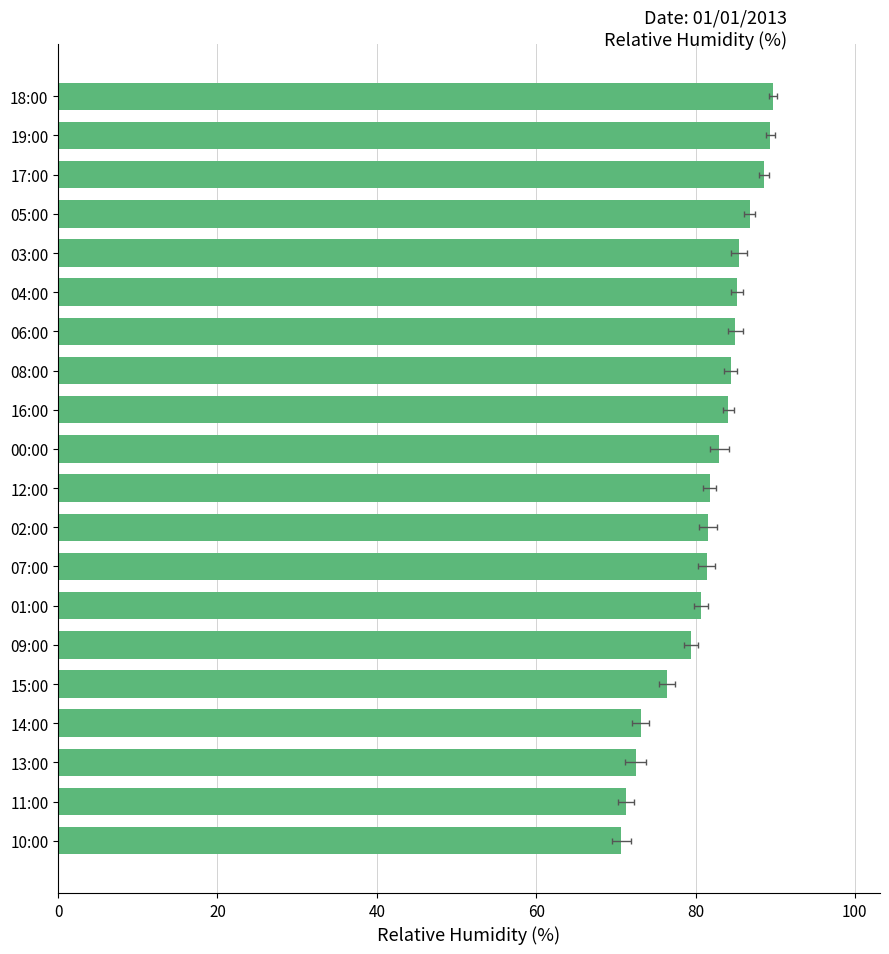

What position from the right is 04:00?

15